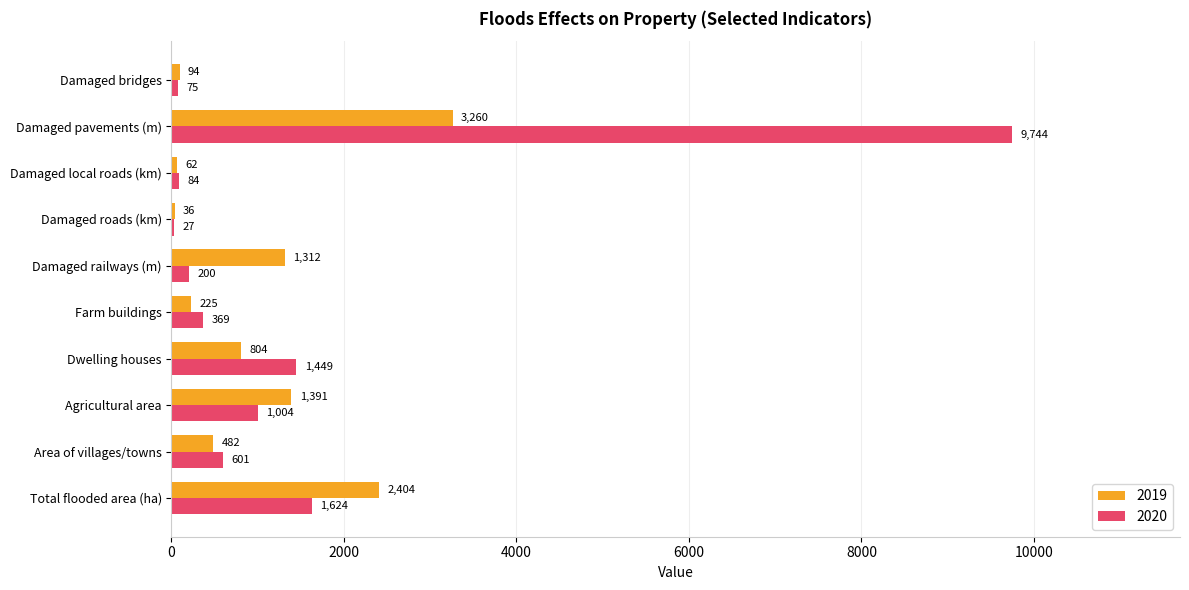

The 2020 series shows 369 at Farm buildings. True or false?

True